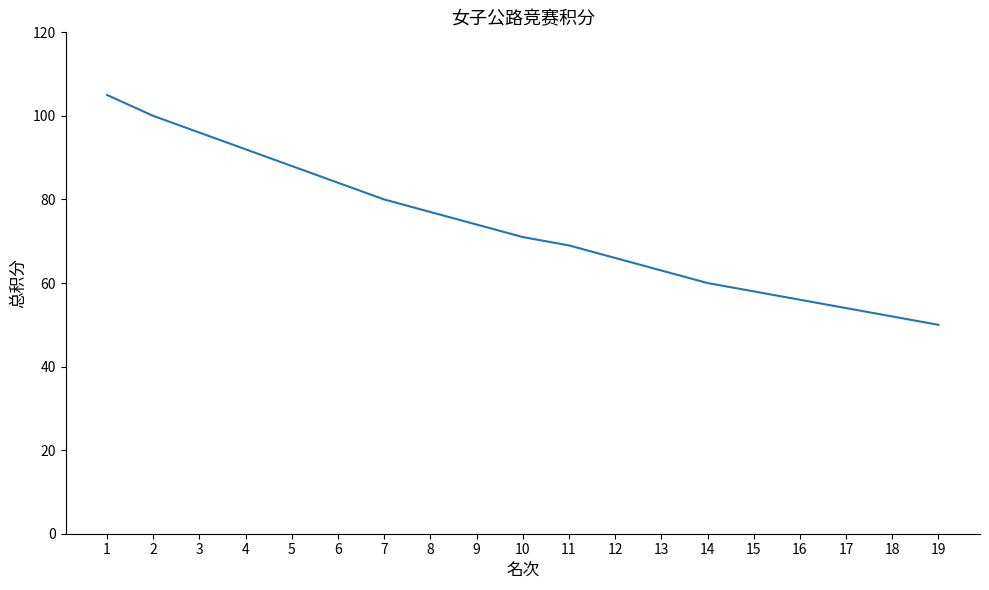

How many series are shown in this chart?

1